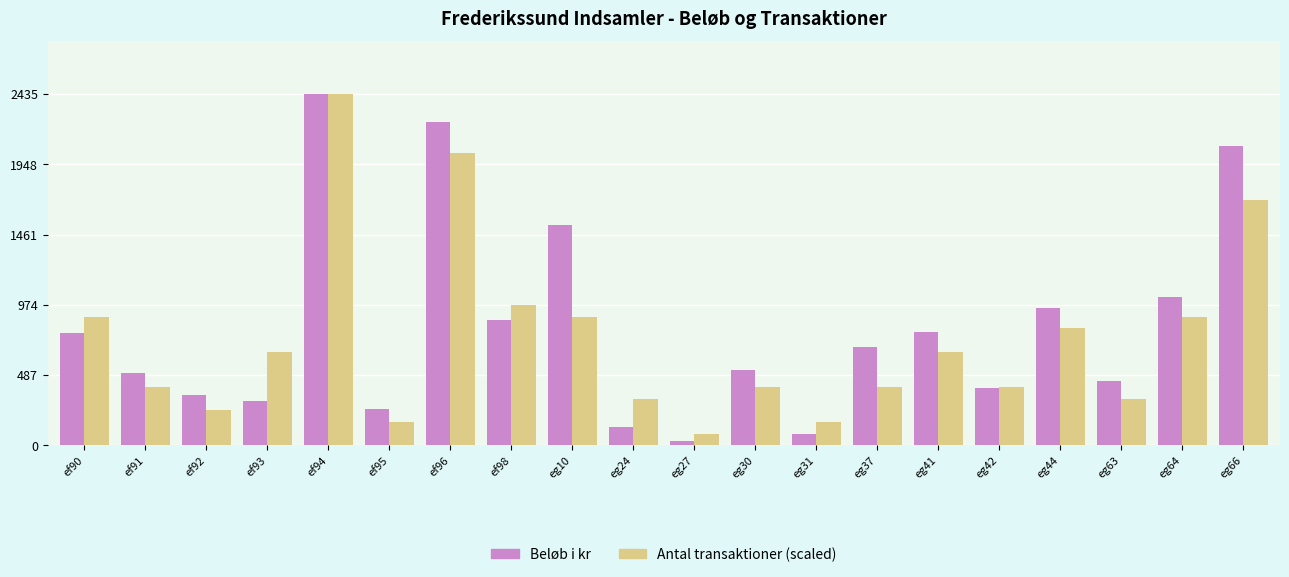

Are the bars grouped side by side (vs. stacked)?

Yes